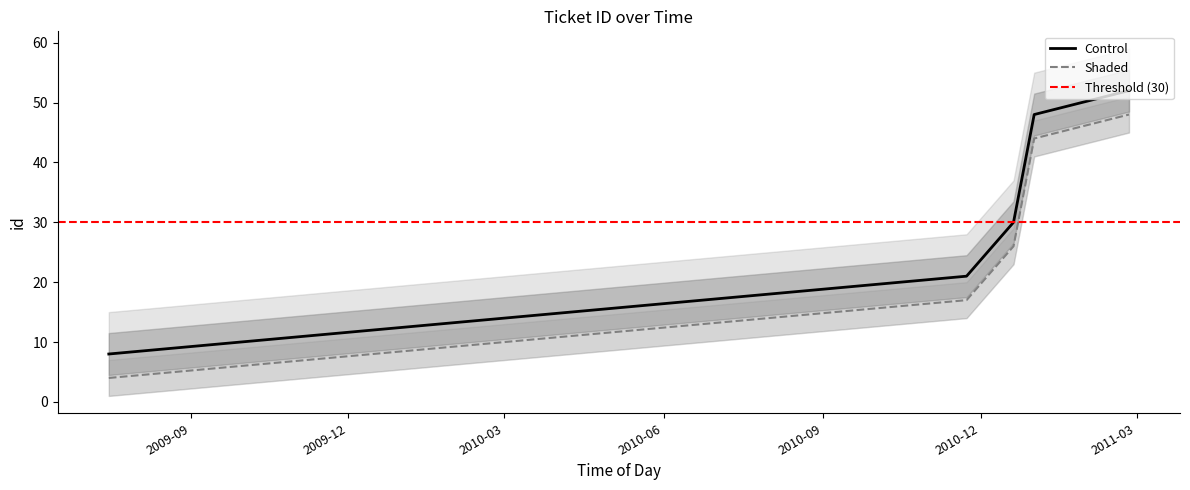

At which category does the chart reach its minimum across all series?

2009-07-15 18:06:59